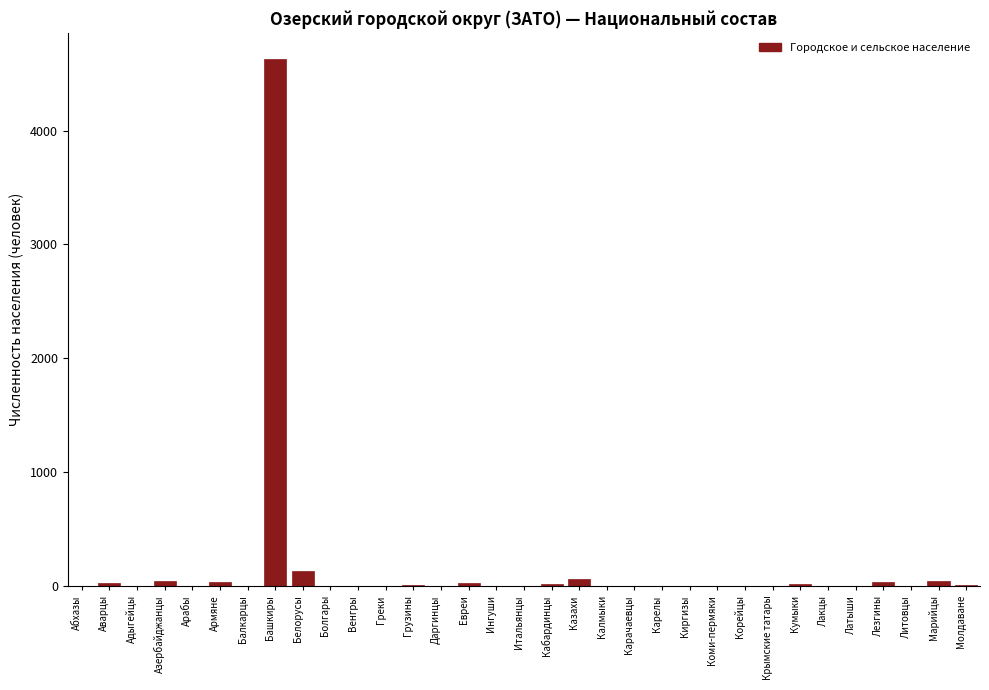

What is the maximum value shown in the chart?

4626